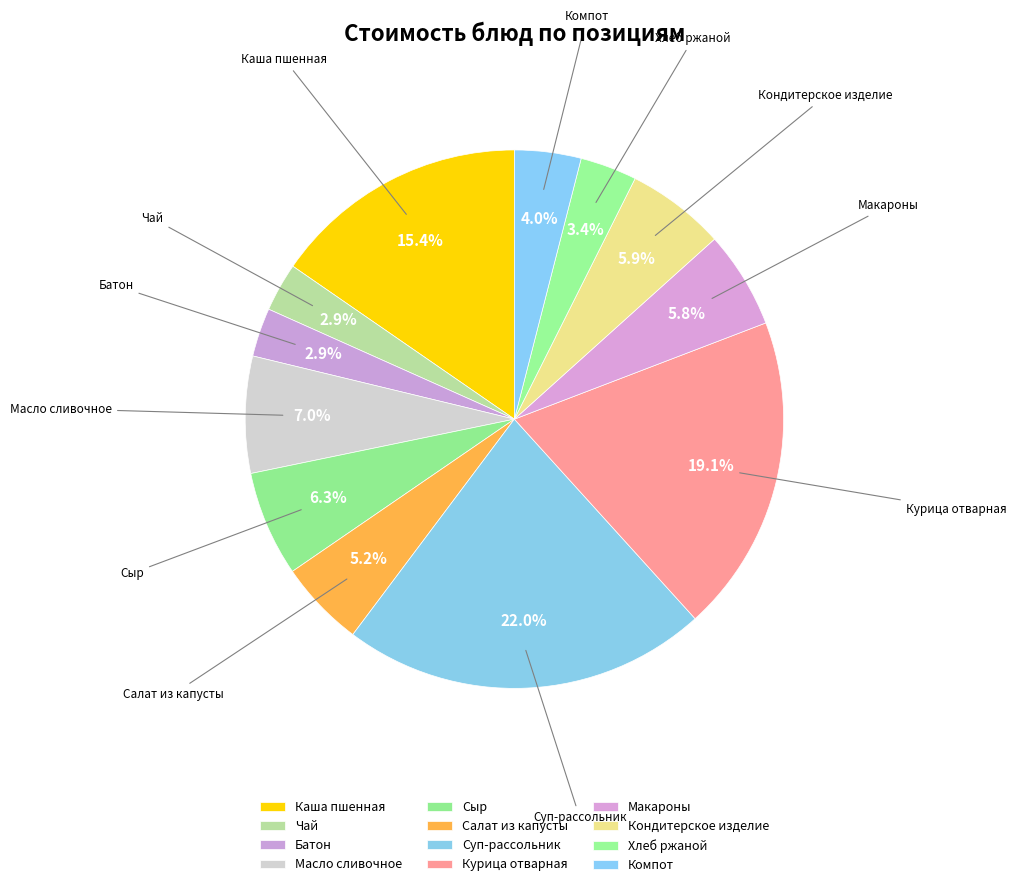

Count the number of slices in the pie.

12